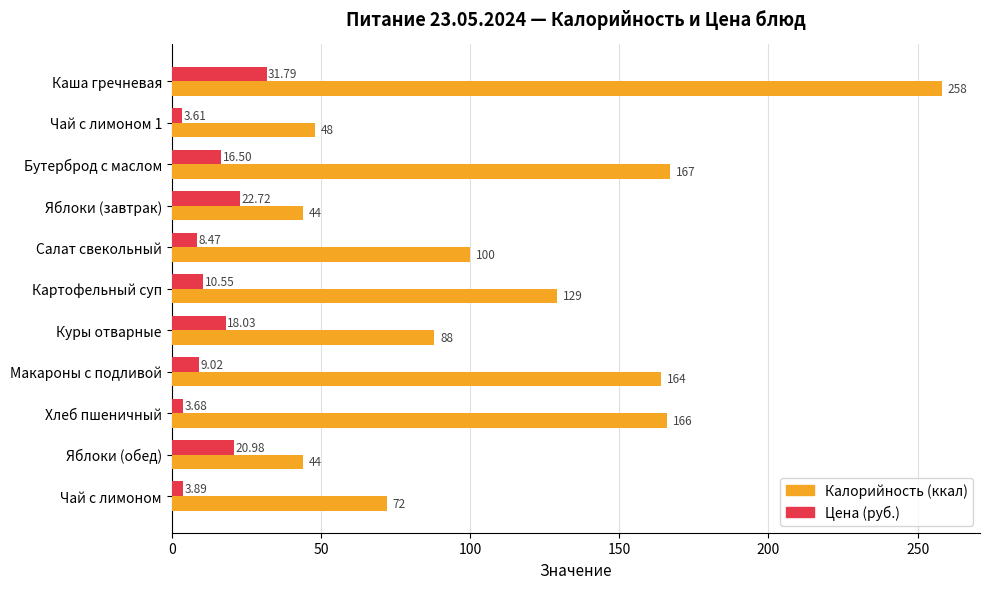

List the series in order of their peak value, highest first.

Калорийность (ккал), Цена (руб.)